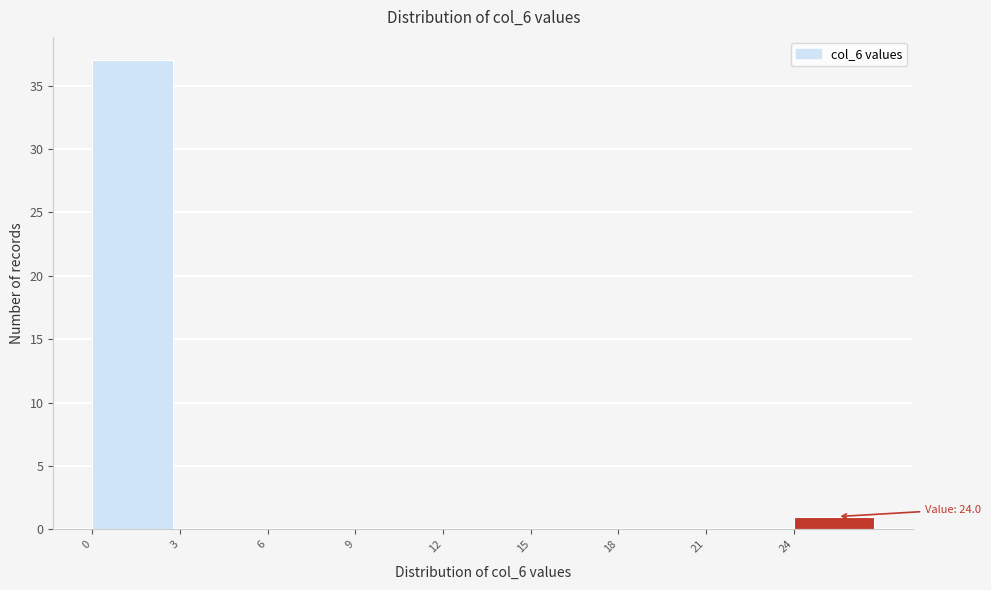

Over which range of the x-axis is the bar tallest?

0 to 3